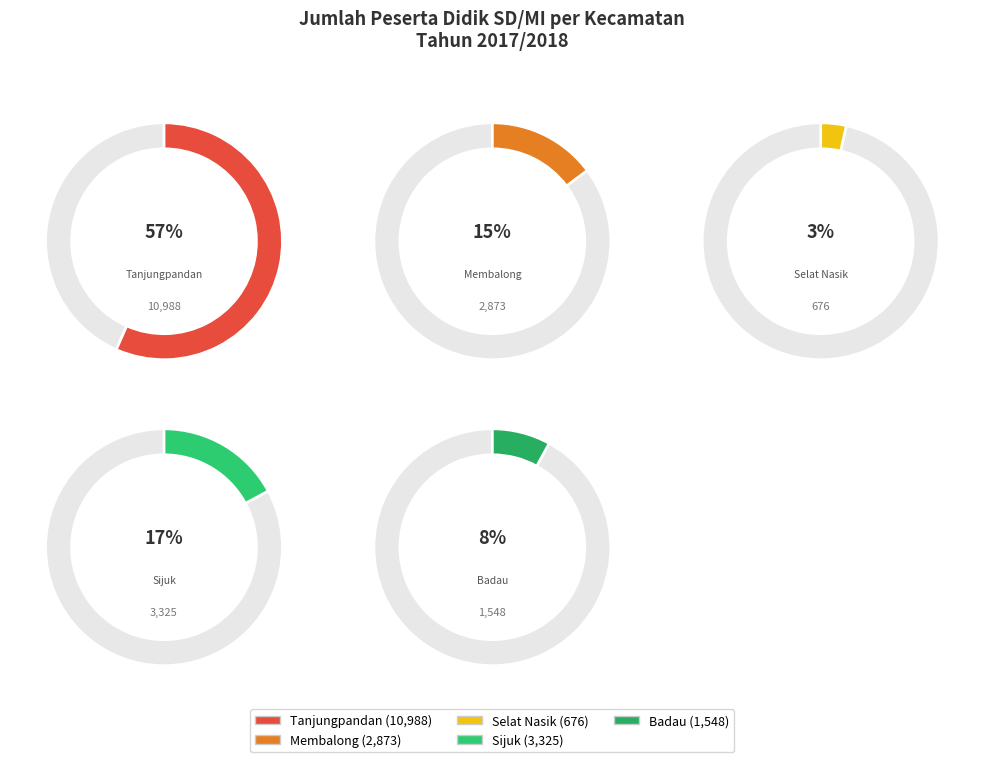

What is the ratio of the value at Selat Nasik to the value at Sijuk?

0.2